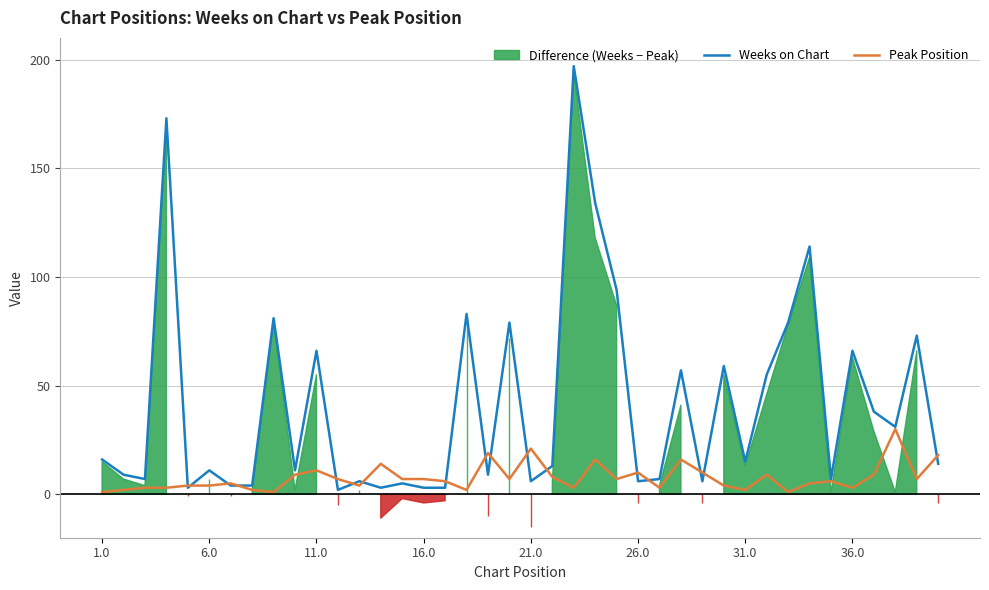

What is the maximum value for Peak Position?

30